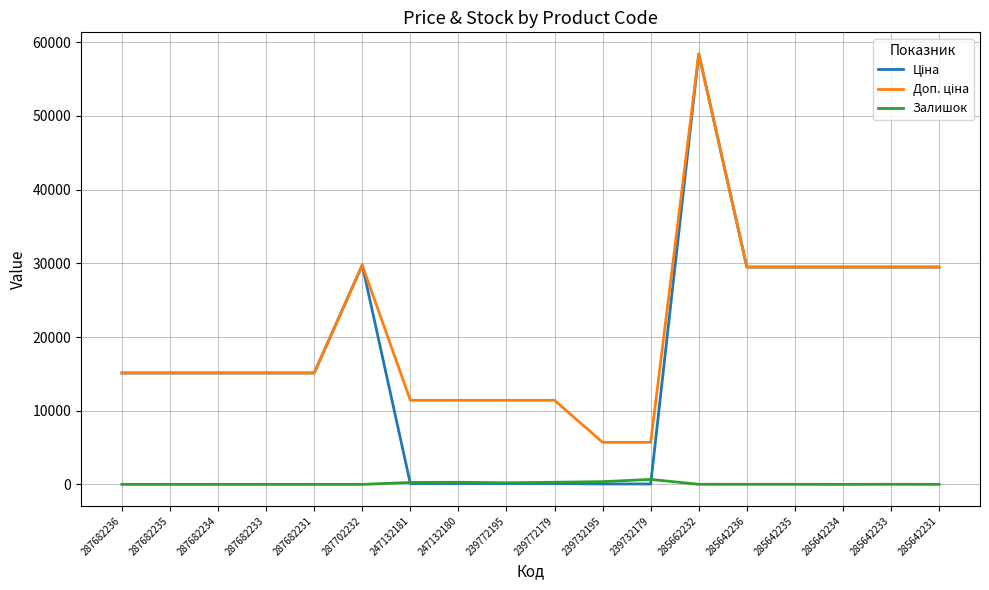

At which category is the sum across all series the highest?

285662232